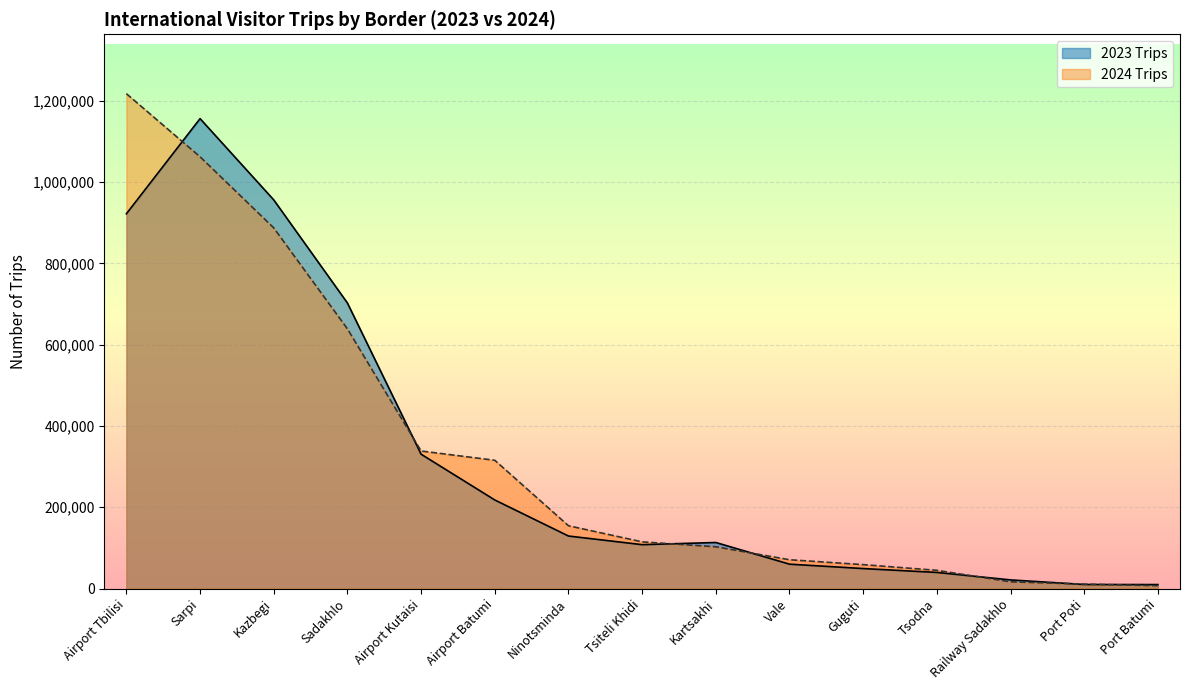

What is the difference between the 2024 Trips values at Airport Tbilisi and Kazbegi?

330226